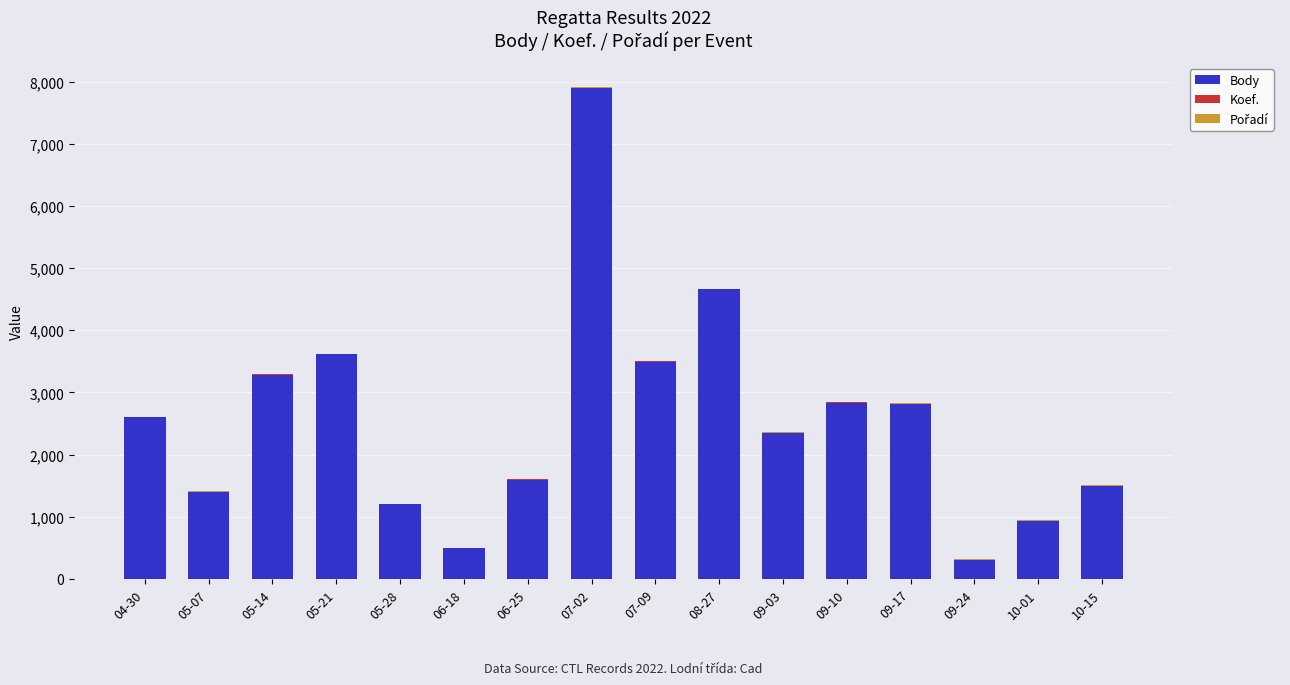

What is the maximum value for Body?

7888